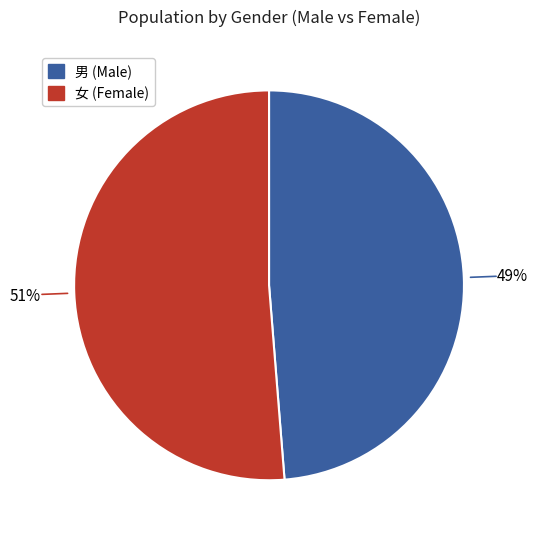

To the nearest percent, what is the average slice percentage?

50%